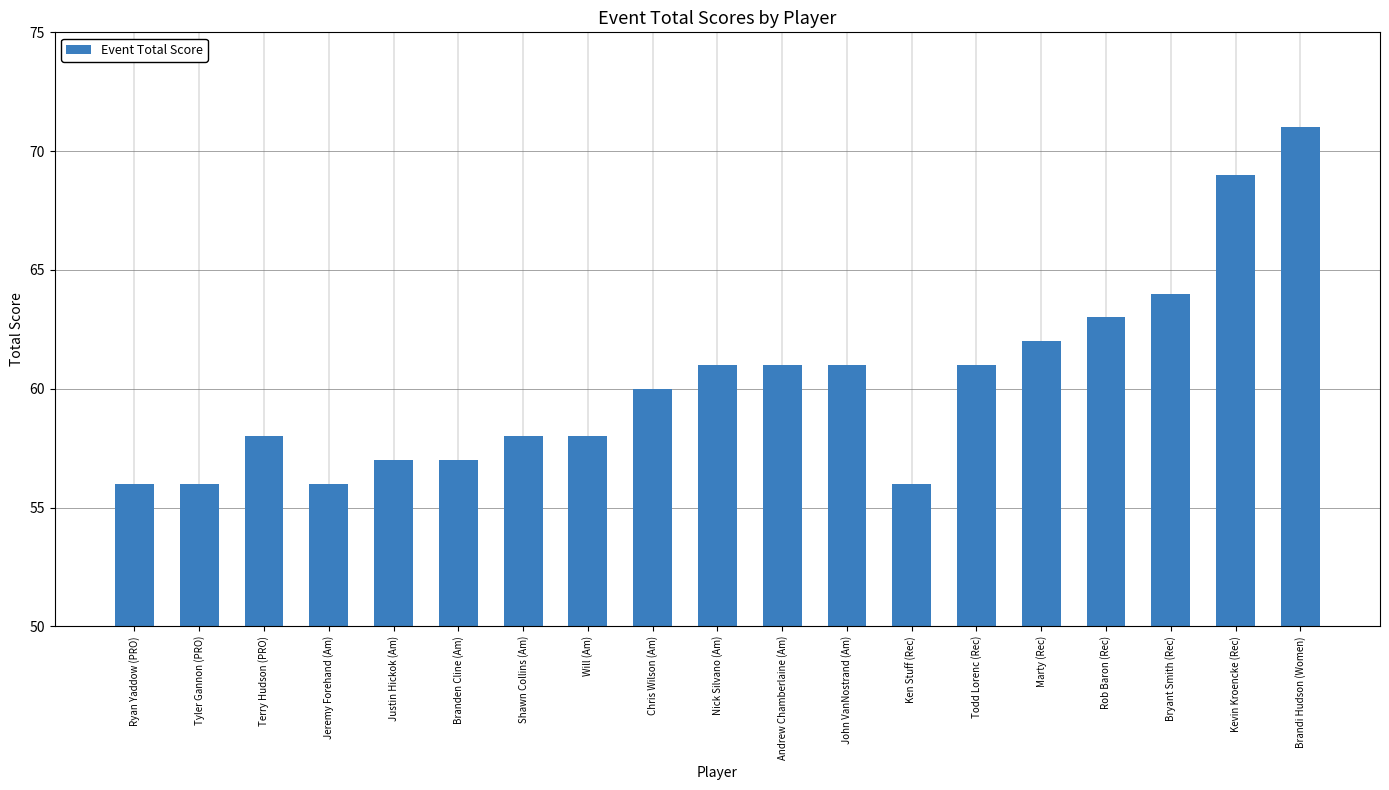

What is the label of the 10th bar from the left?

Nick Silvano (Am)